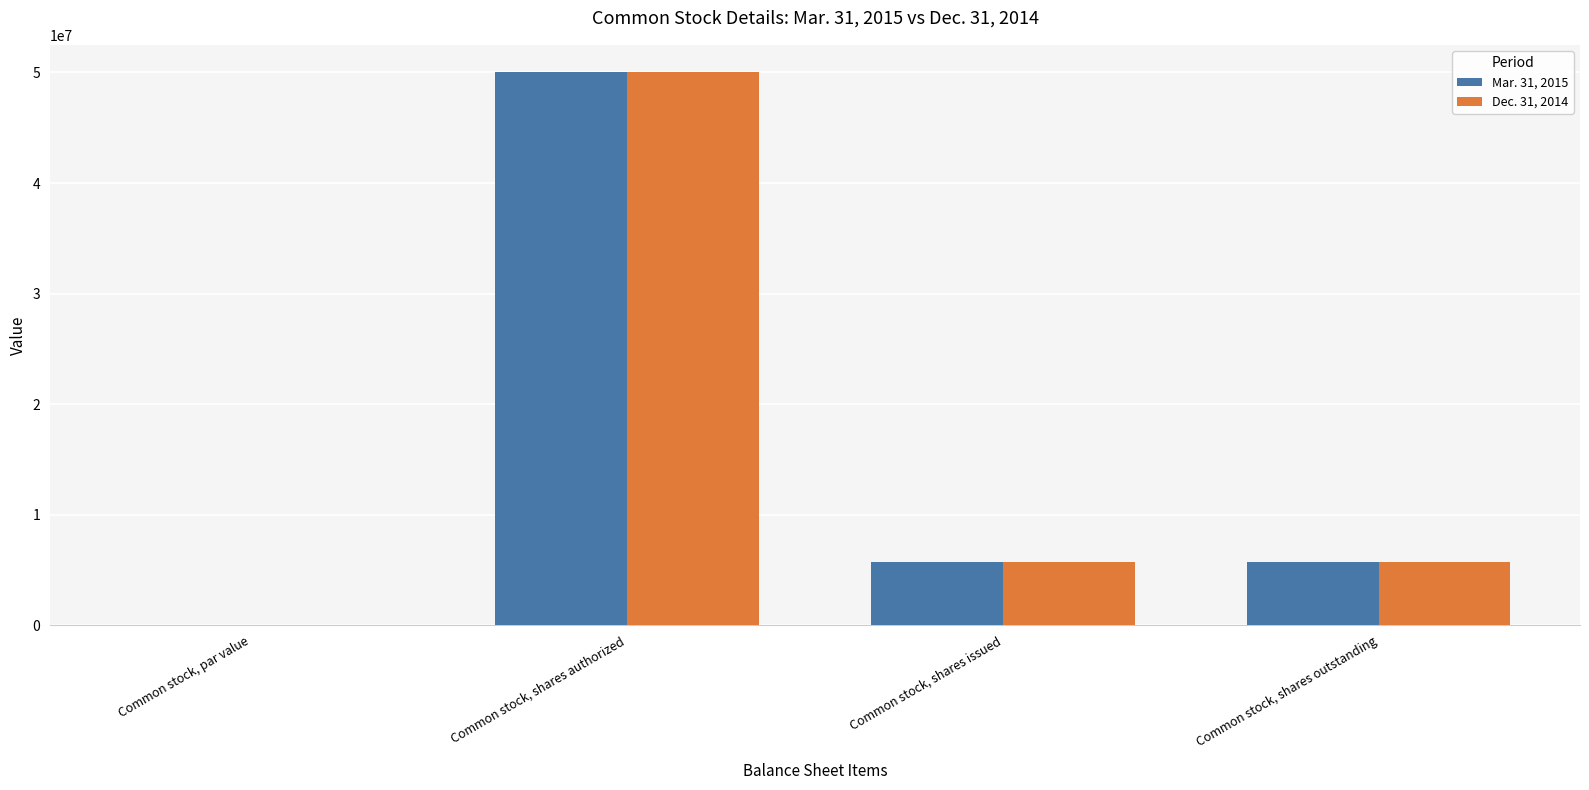

At which category does the chart reach its peak across all series?

Common stock, shares authorized